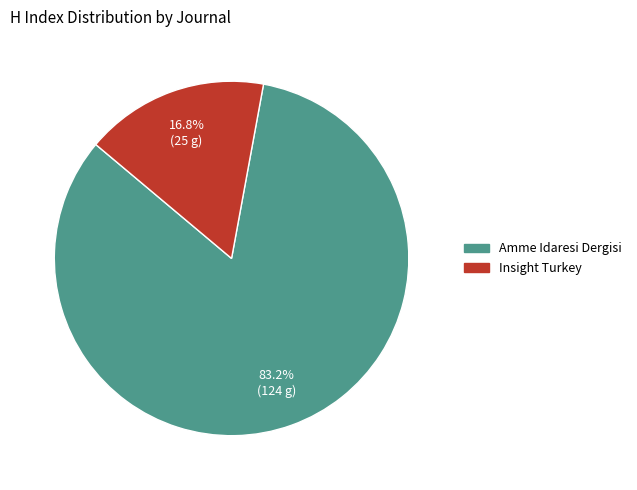

What percentage is the Amme Idaresi Dergisi slice, to the nearest percent?

83%